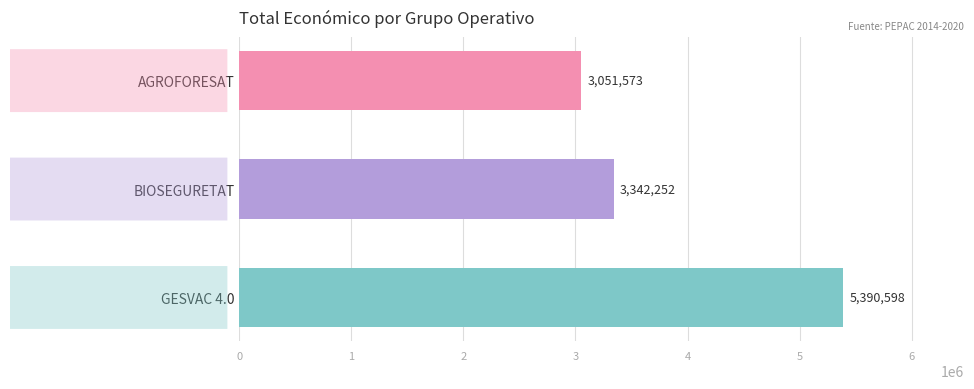

What is the difference between the maximum and minimum values?

2339025